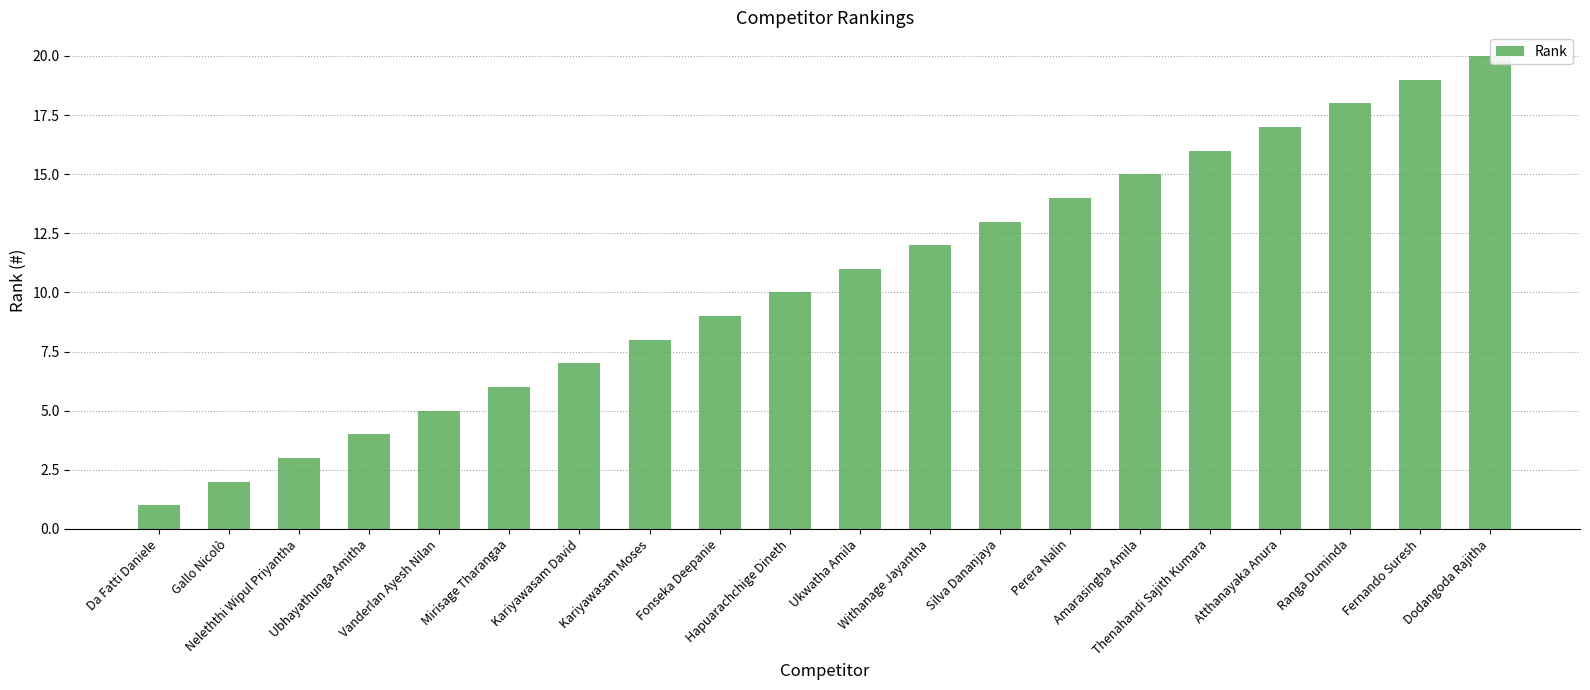

Which has a higher value, Hapuarachchige Dineth or Ubhayathunga Amitha?

Hapuarachchige Dineth